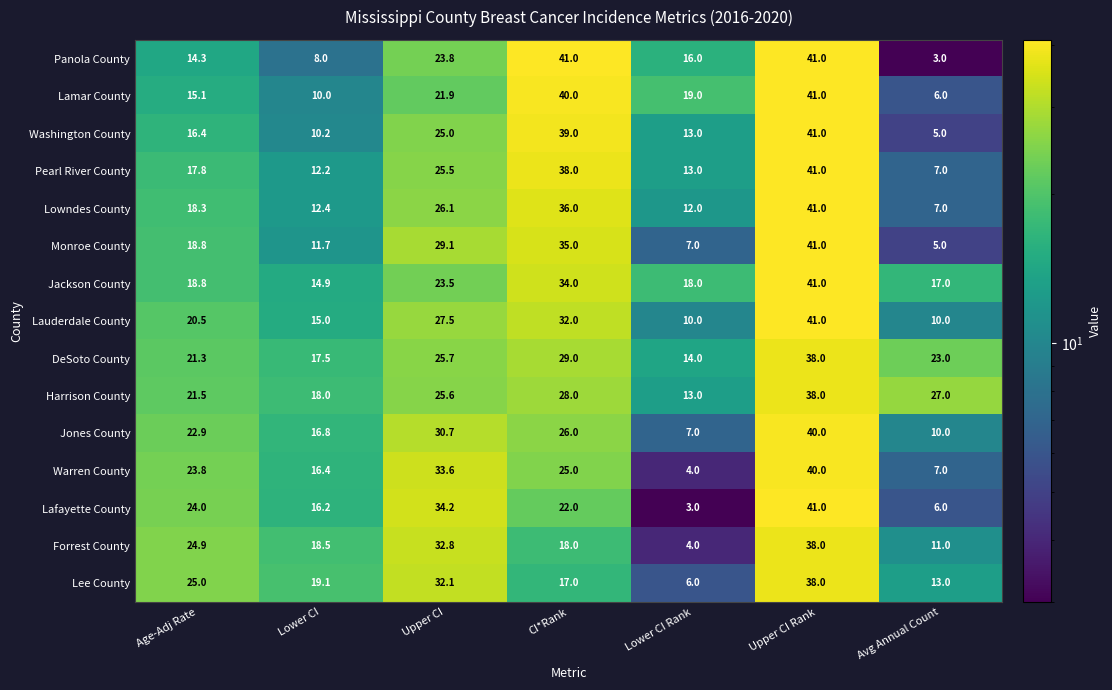

At Lower CI, list the series in order from smallest to largest.

Panola County, Lamar County, Washington County, Monroe County, Pearl River County, Lowndes County, Jackson County, Lauderdale County, Lafayette County, Warren County, Jones County, DeSoto County, Harrison County, Forrest County, Lee County